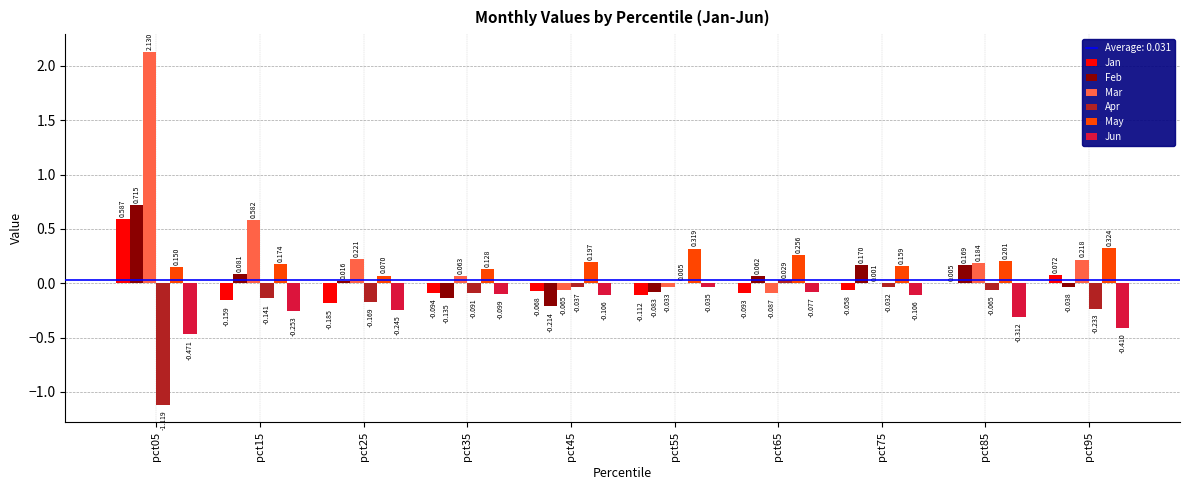

Is the value of Feb at pct35 greater than the value of Jan at pct15?

Yes